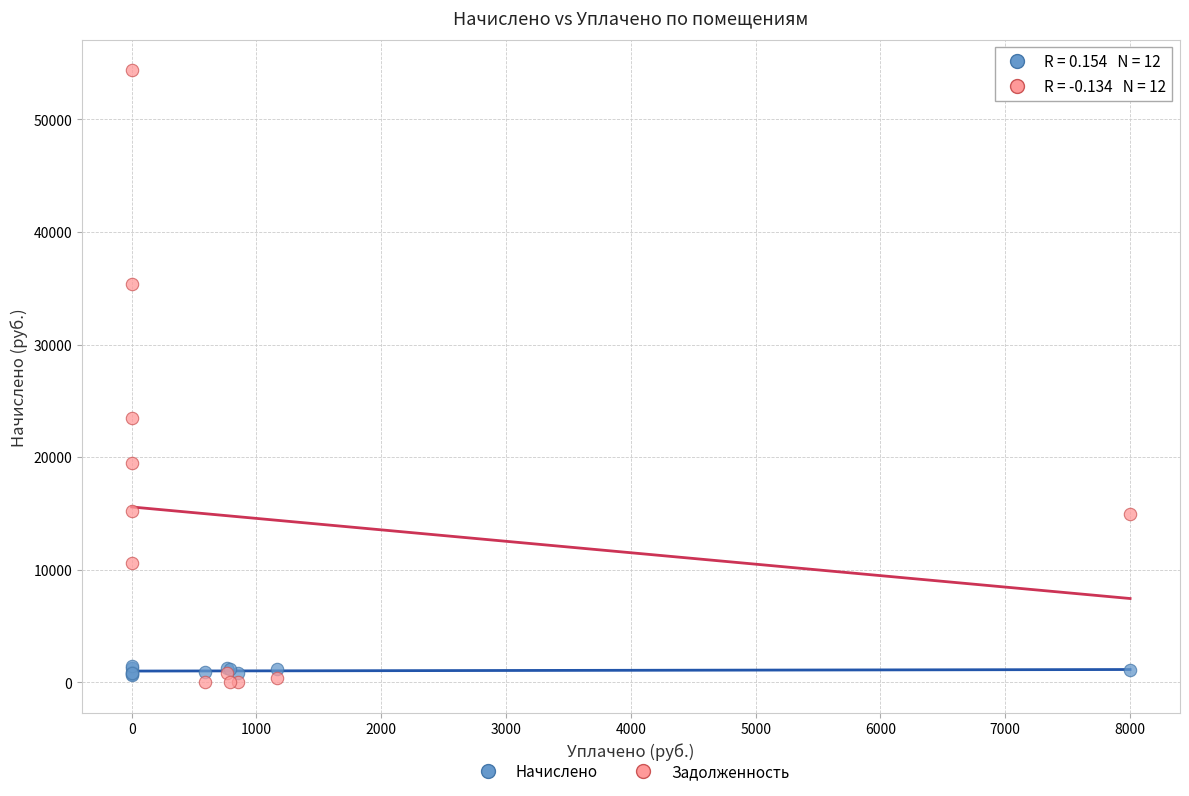

What are all the series names shown in the legend?

Начислено, Задолженность